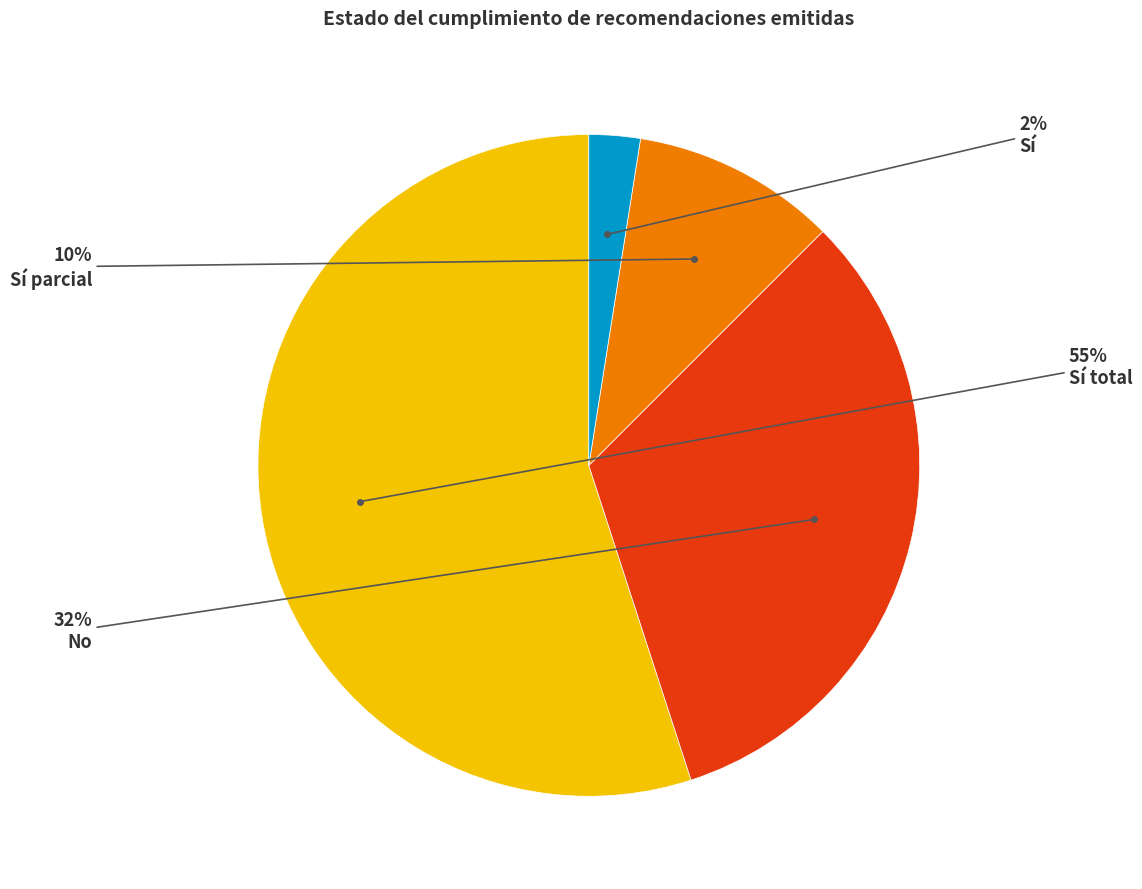

Combined, do Sí total and Sí account for over 50%?

Yes